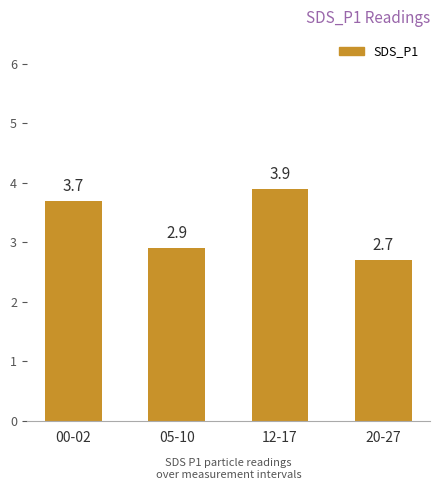

What is the sum of all values?

13.2